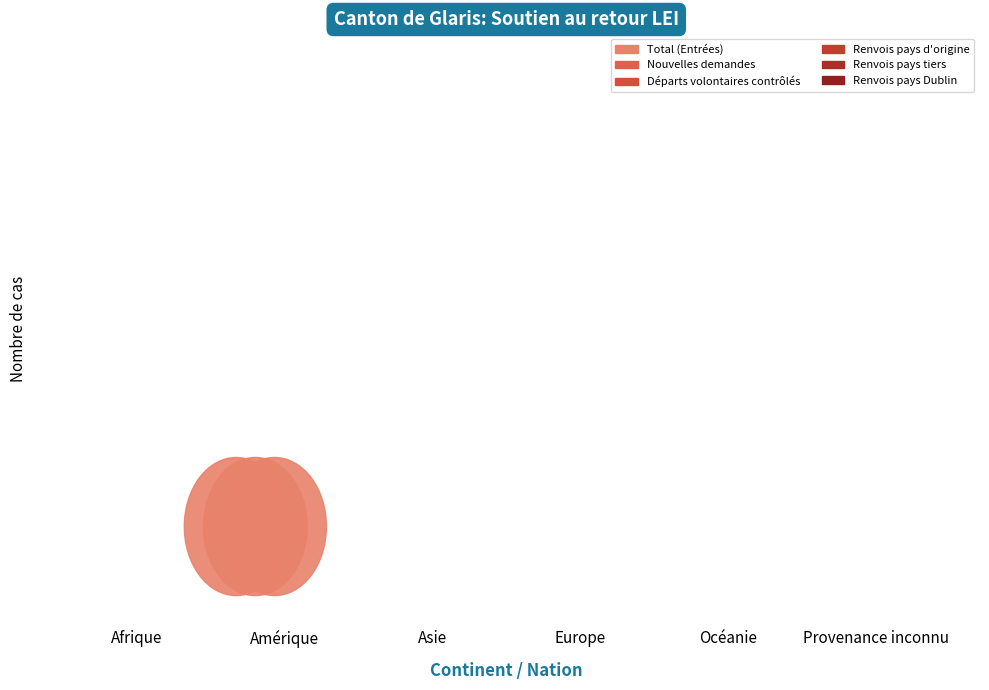

Rank the series by their maximum value, from highest to lowest.

Total (Entrées), Nouvelles demandes, Départs volontaires contrôlés, Renvois pays d'origine, Renvois pays tiers, Renvois pays Dublin